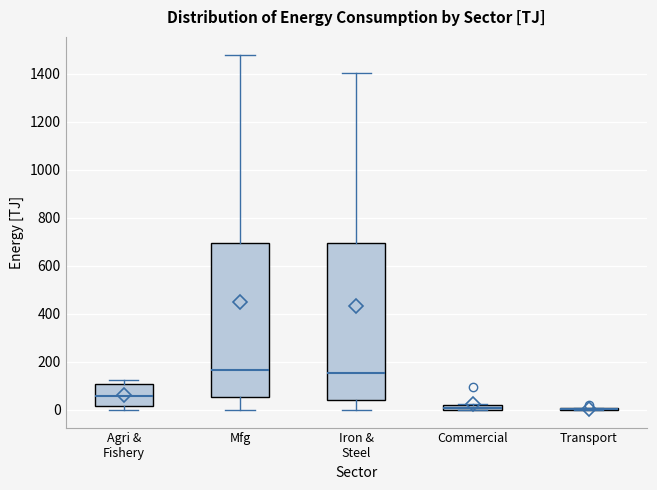

Where is the lower edge of the box for Commercial on the y-axis? The values are not printed on the chart, so give them approximately, as read against the axis.

0